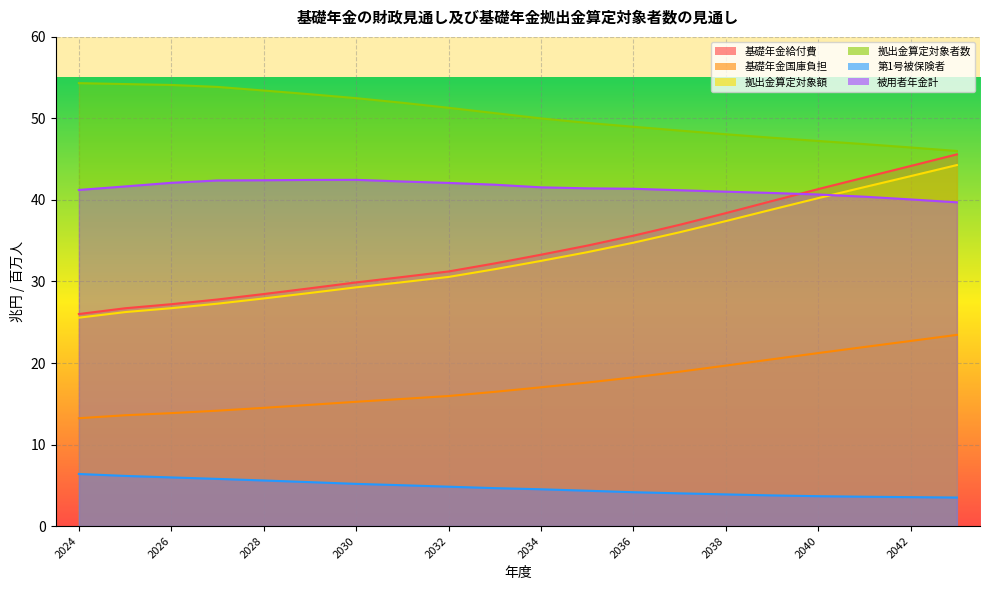

What is the sum of the 第1号被保険者 values at 2025 and 2031?

11.2